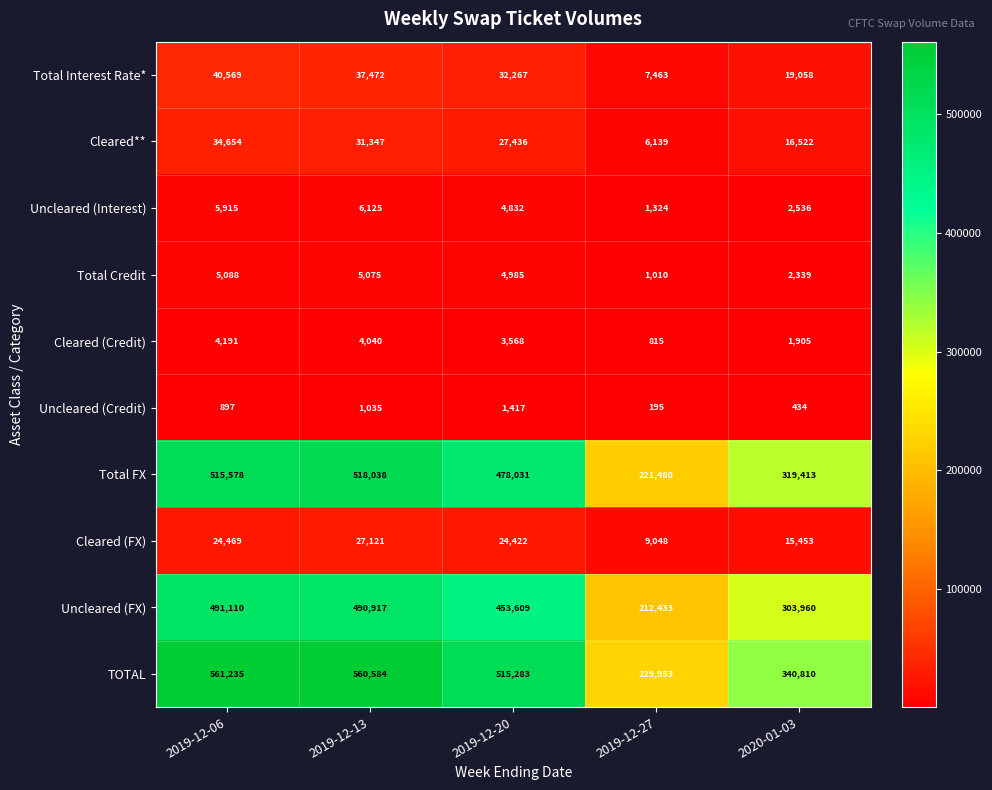

Rank the series by their maximum value, from highest to lowest.

TOTAL, Total FX, Uncleared (FX), Total Interest Rate*, Cleared**, Cleared (FX), Uncleared (Interest), Total Credit, Cleared (Credit), Uncleared (Credit)